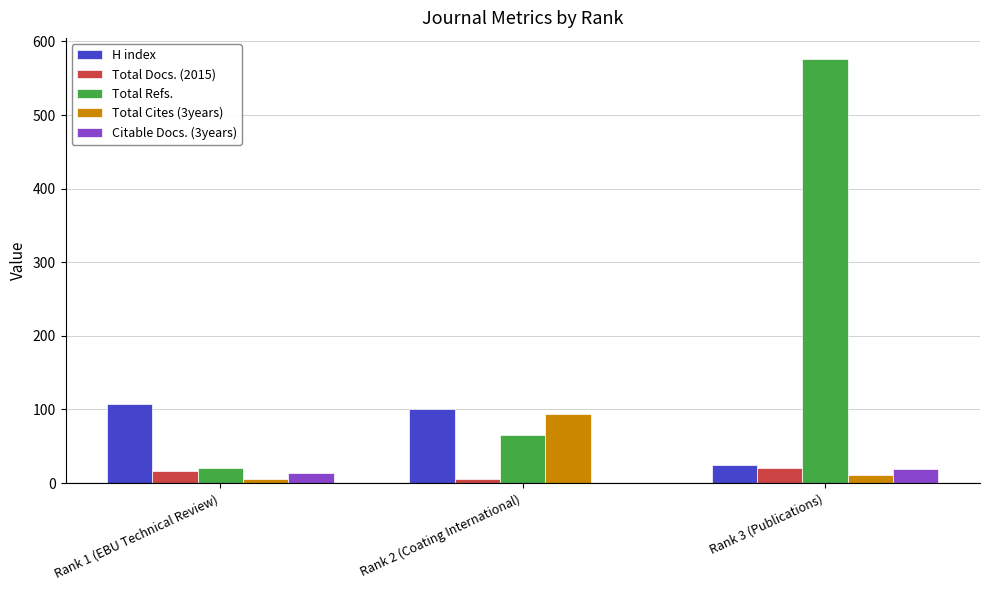

Which category has the highest value across all series?

Rank 3 (Publications)